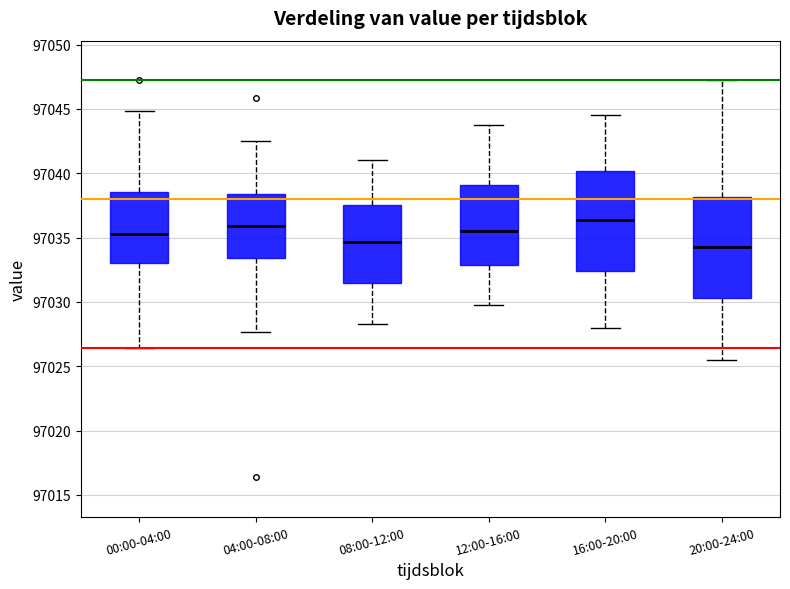

Where is the upper edge of the box for 16:00-20:00 on the y-axis? The values are not printed on the chart, so give them approximately, as read against the axis.

97040.0